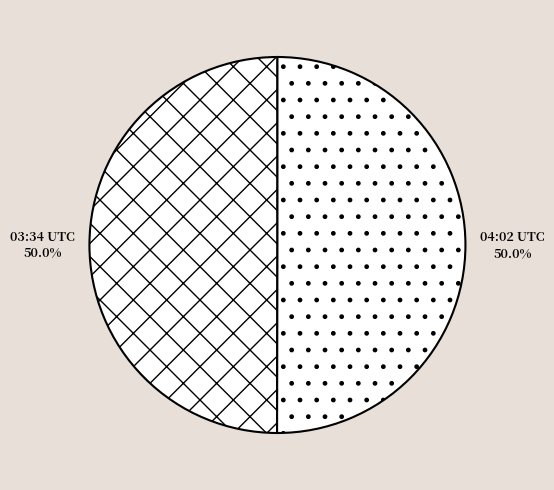

What is the ratio of the value at 03:34 UTC to the value at 04:02 UTC?

1.0